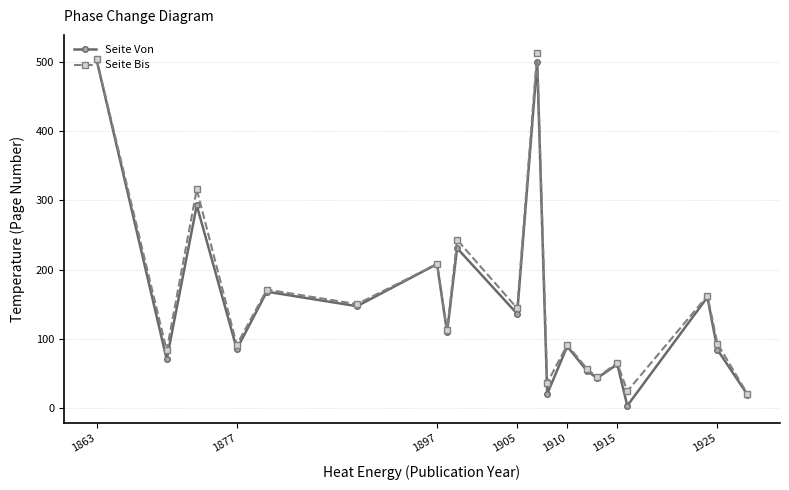

Which series has the largest total across all categories?

Seite Bis